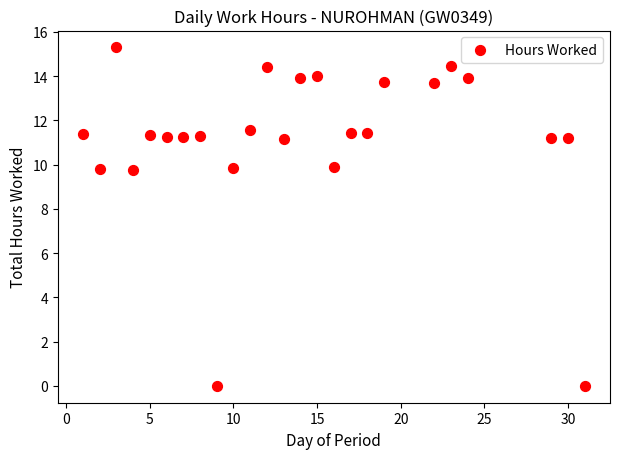

What is the range of X values (max minus min)?

30.0